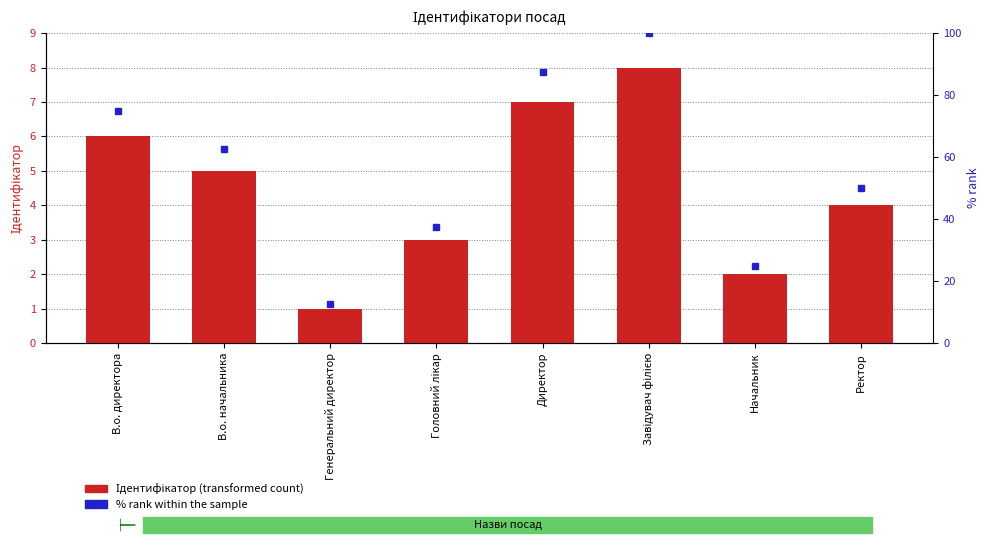

What is the difference between the maximum and second lowest values?

6